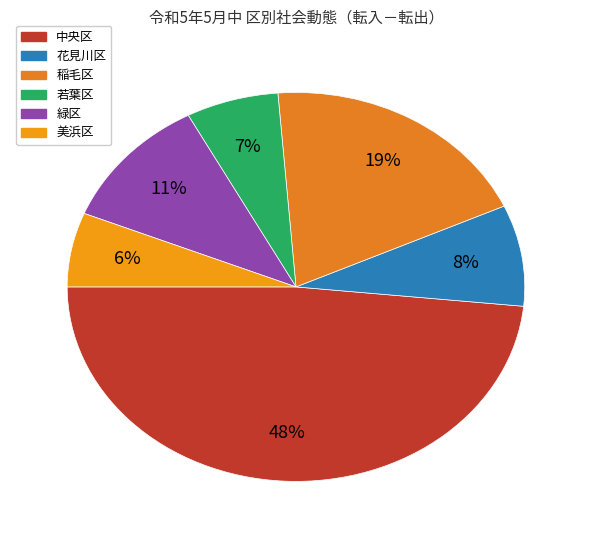

How many segments does this pie chart have?

6